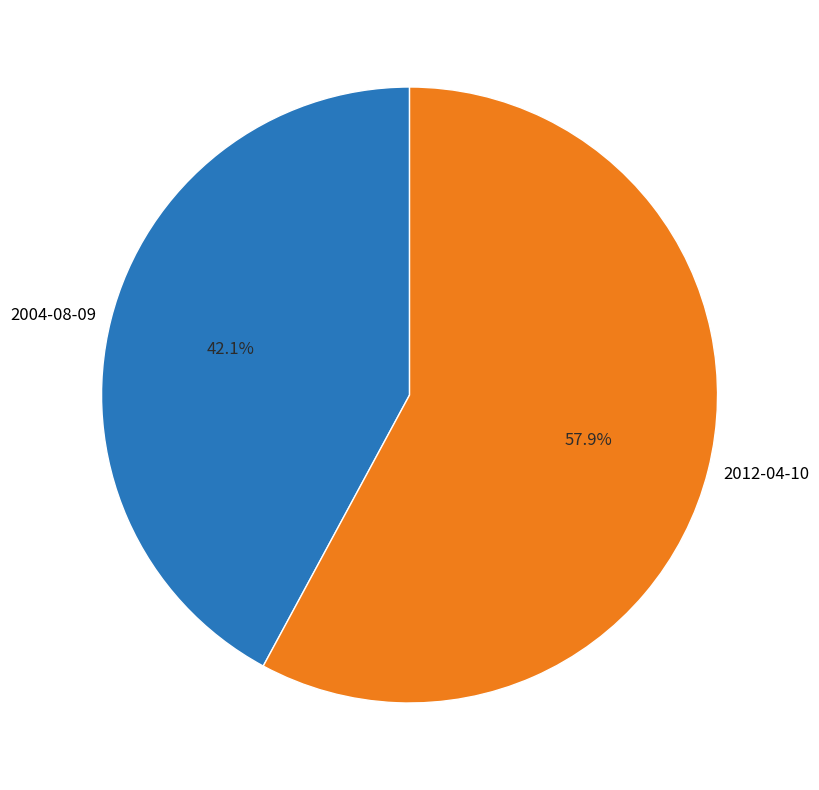

How many segments does this pie chart have?

2